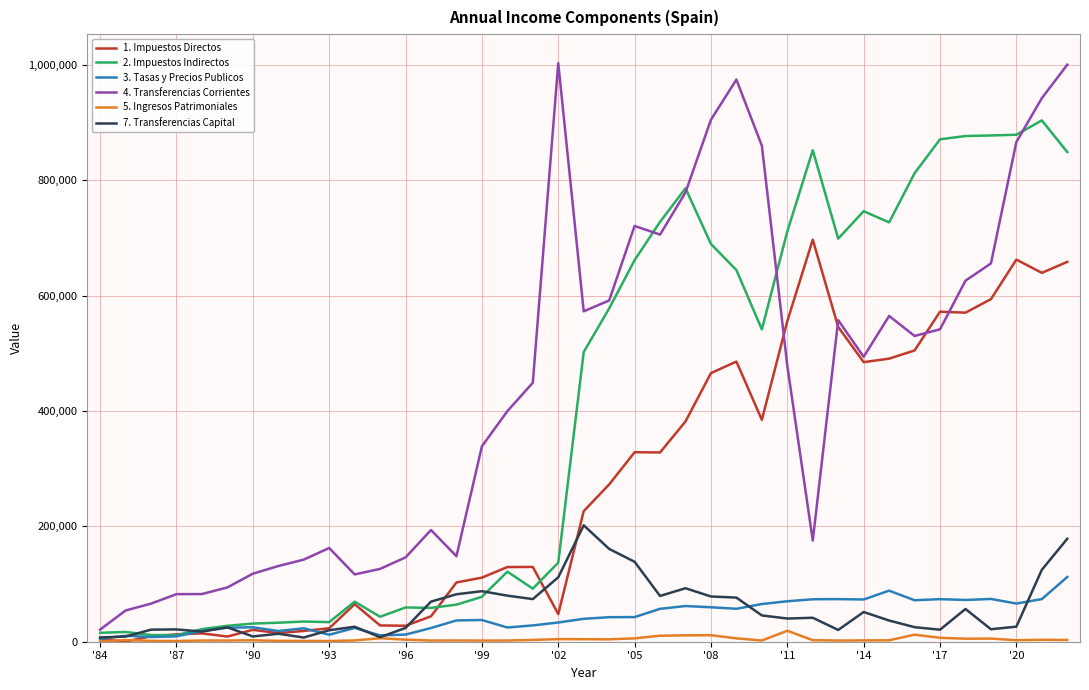

What are all the series names shown in the legend?

1. Impuestos Directos, 2. Impuestos Indirectos, 3. Tasas y Precios Publicos, 4. Transferencias Corrientes, 5. Ingresos Patrimoniales, 7. Transferencias Capital